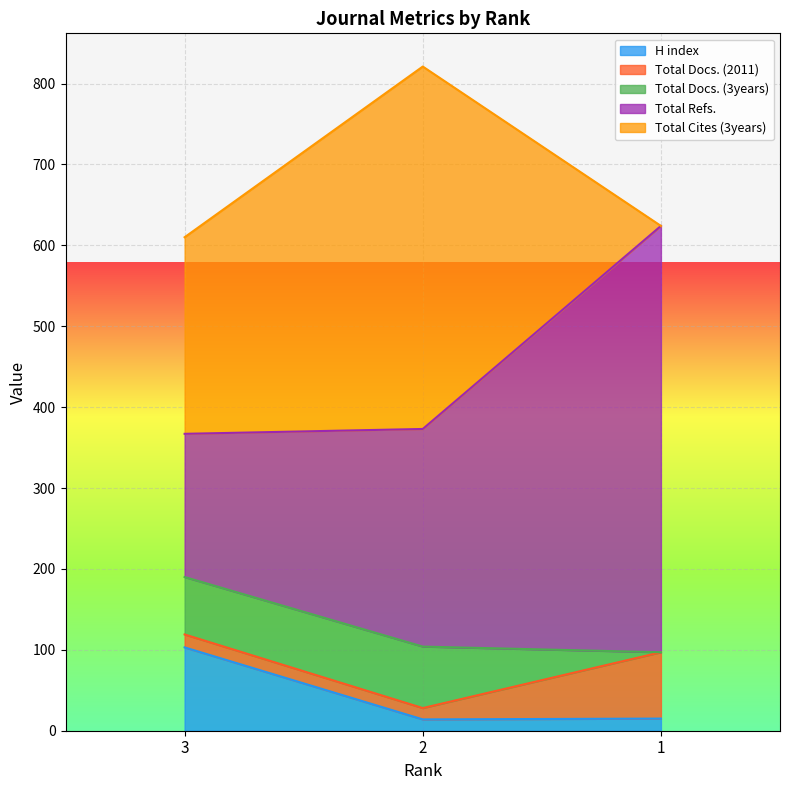

Which series has the widest spread of values?

Total Cites (3years)